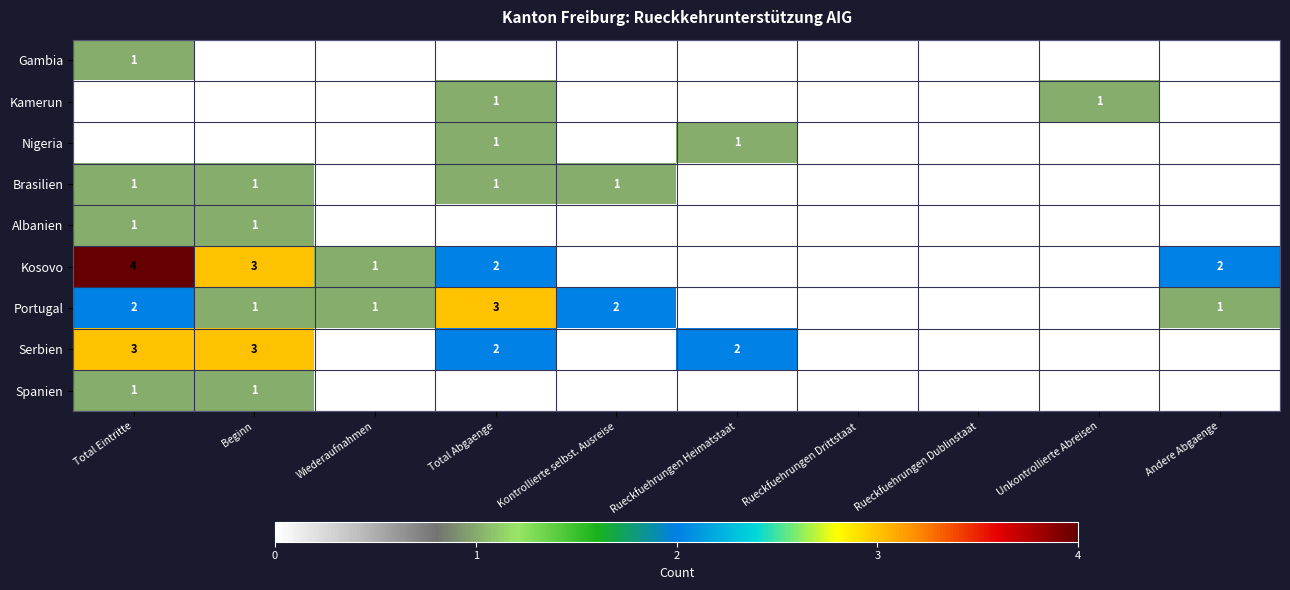

The value of Gambia at Andere Abgaenge is 0. True or false?

True